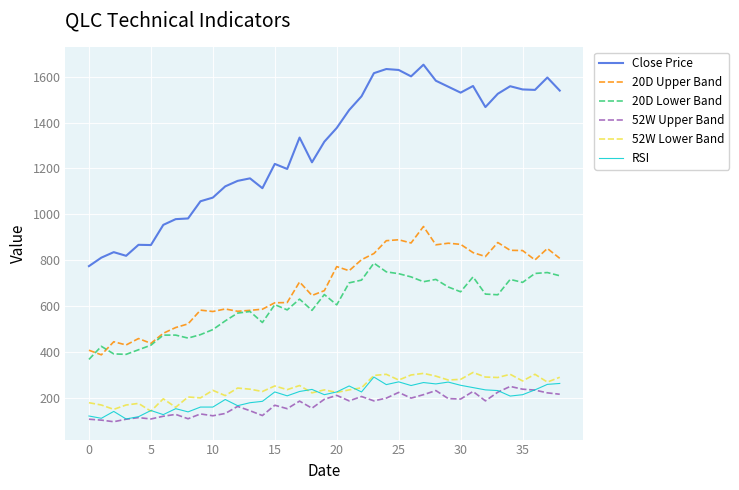

What is the maximum value shown in the chart?

1653